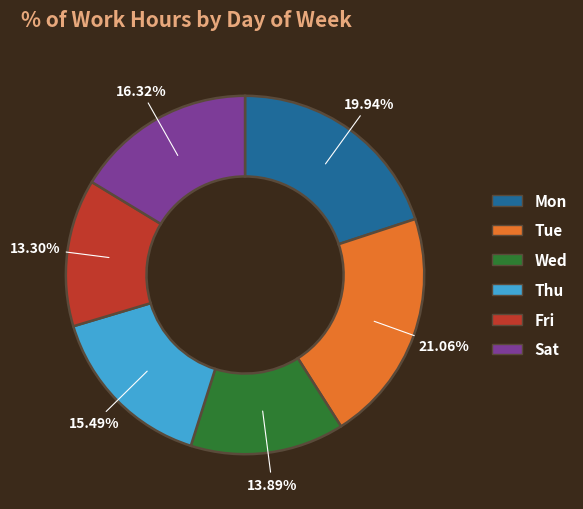

To the nearest percent, what percentage of the pie is Wed?

14%